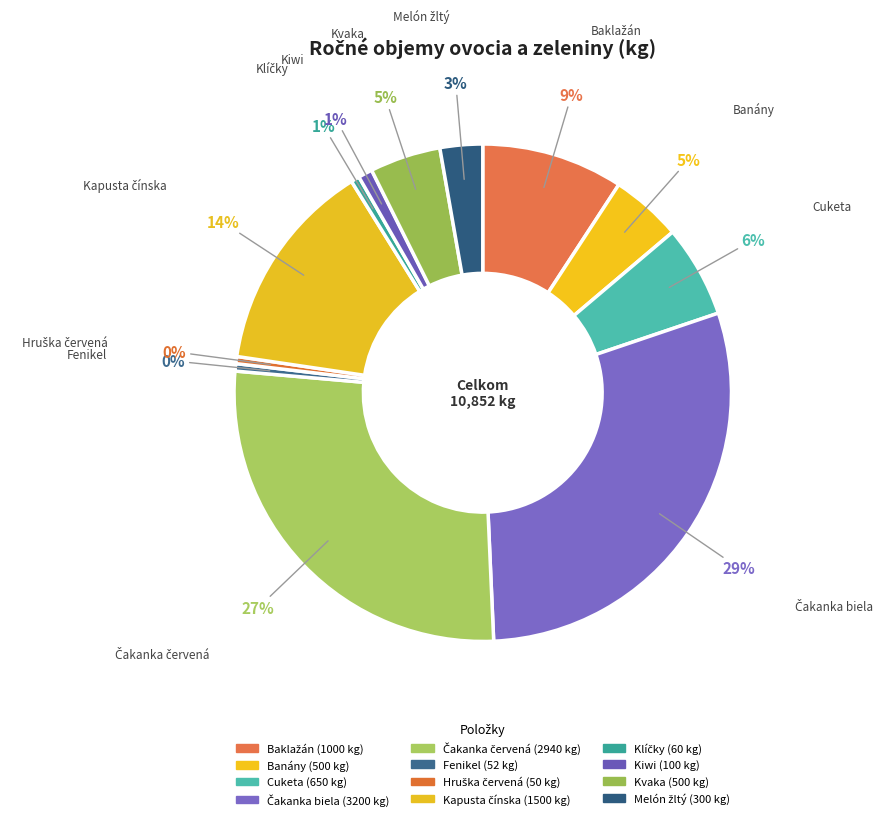

To the nearest percent, what percentage of the pie is Kapusta čínska?

14%